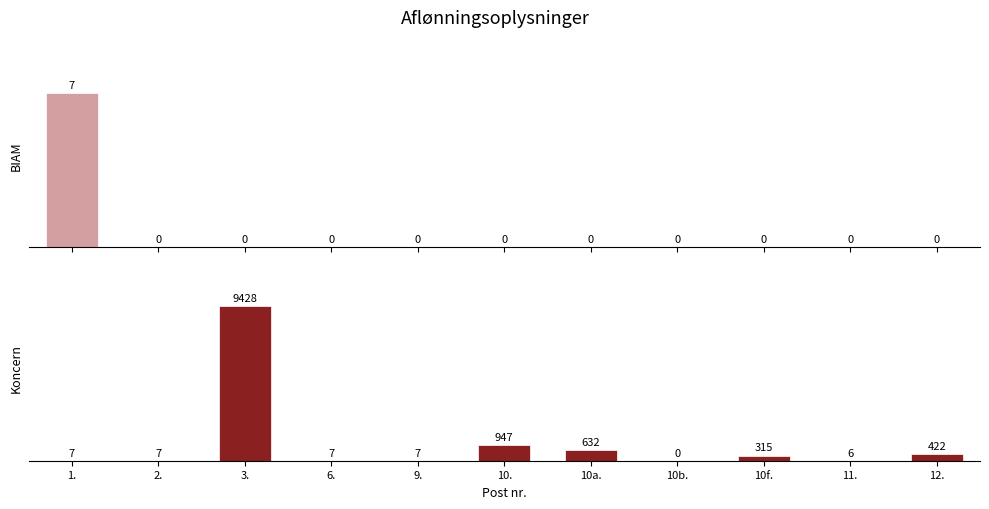

What is the label of the 9th bar from the left?

10f.